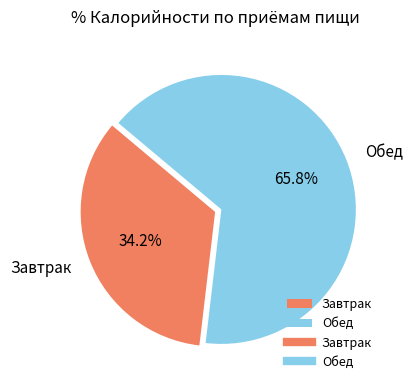

Is it true that Завтрак is 48% of the pie?

False